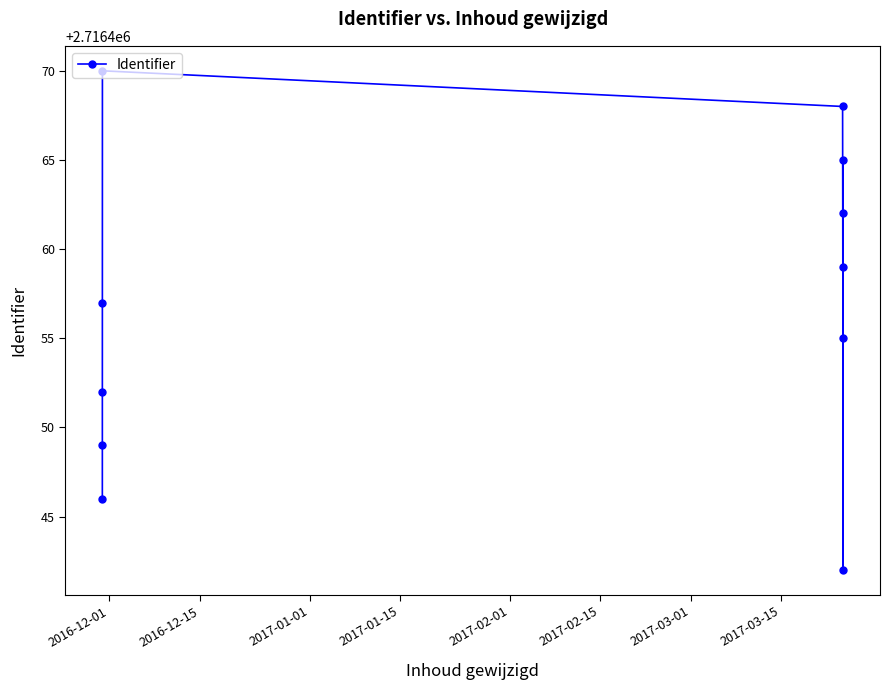

Read the value at 2017-03-15, to the nearest 5.

2716460